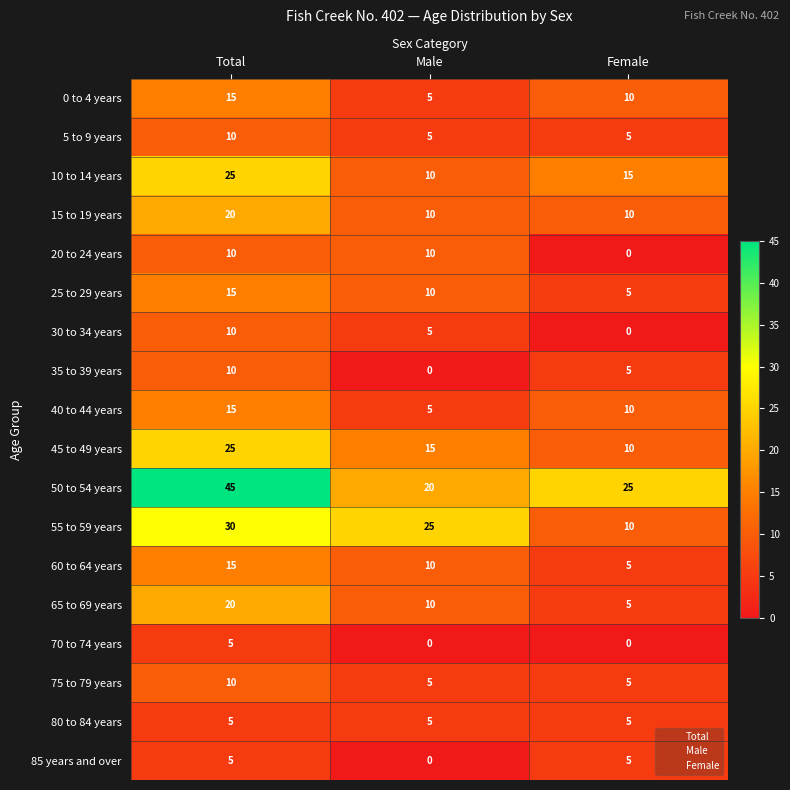

What is the total value across all series at Male?

150